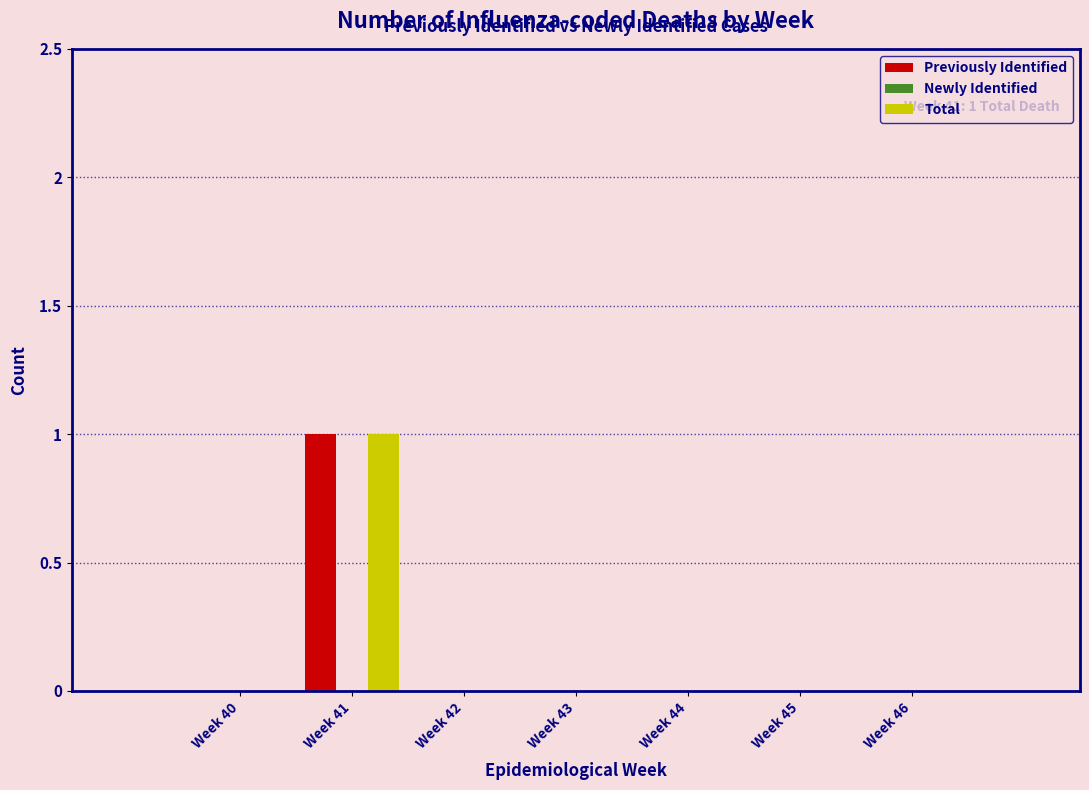

Reading left to right, extract all data points from this chart.

Previously Identified: Week 40=0	Week 41=1	Week 42=0	Week 43=0	Week 44=0	Week 45=0	Week 46=0
Total: Week 40=0	Week 41=1	Week 42=0	Week 43=0	Week 44=0	Week 45=0	Week 46=0